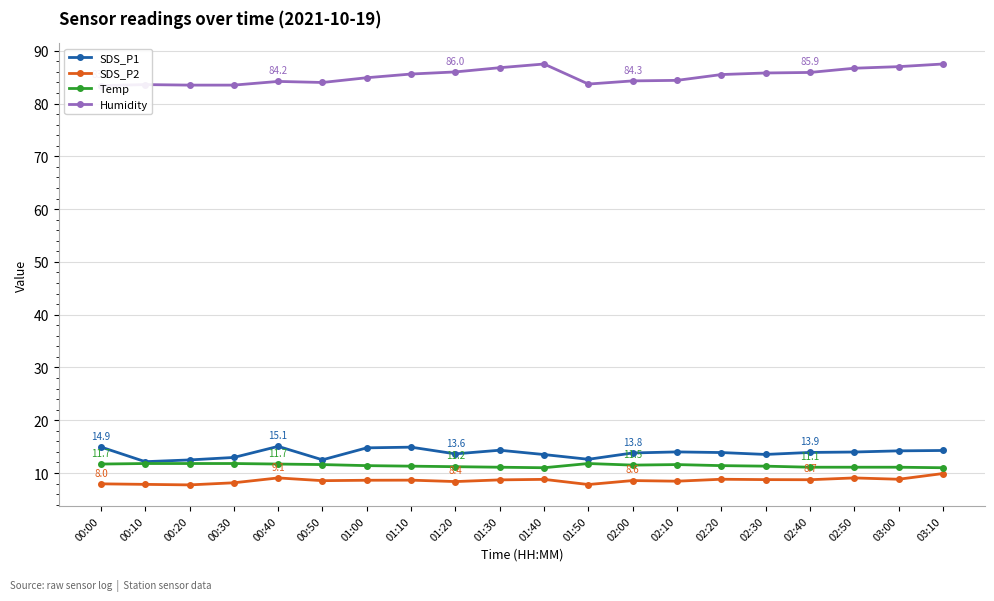

Is the value of Temp at 01:20 greater than the value of SDS_P2 at 02:00?

Yes